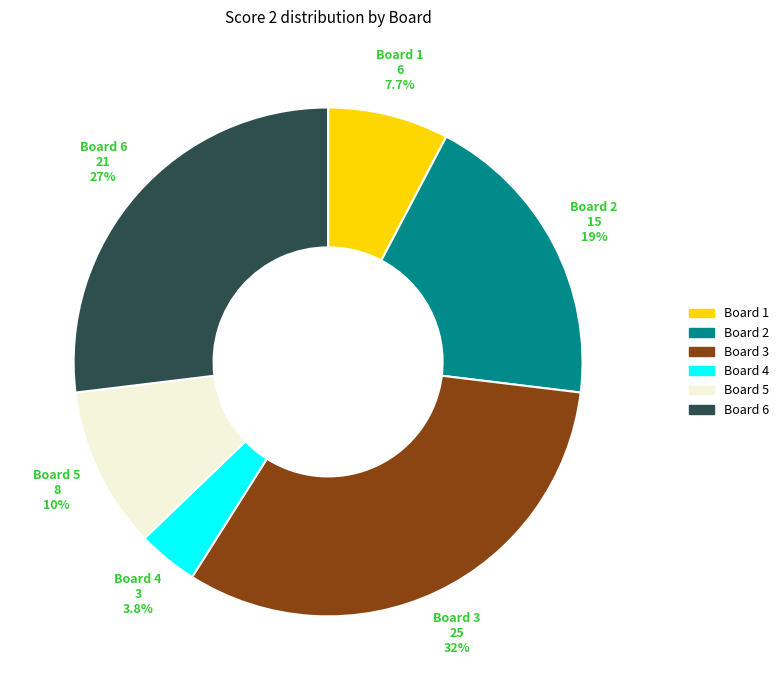

To the nearest percent, what is the average slice percentage?

17%